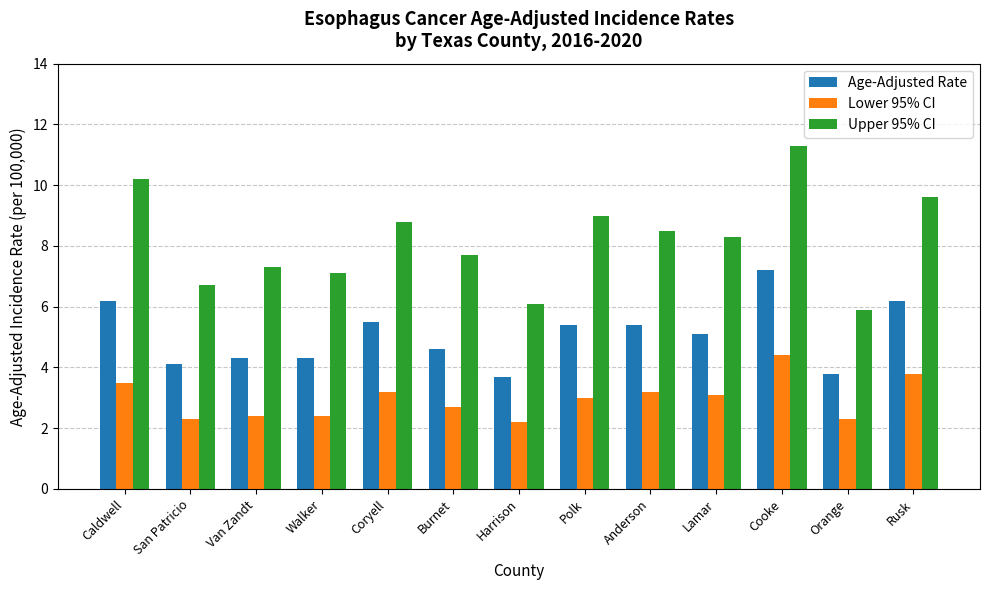

What is the total value across all series at Anderson?

17.1